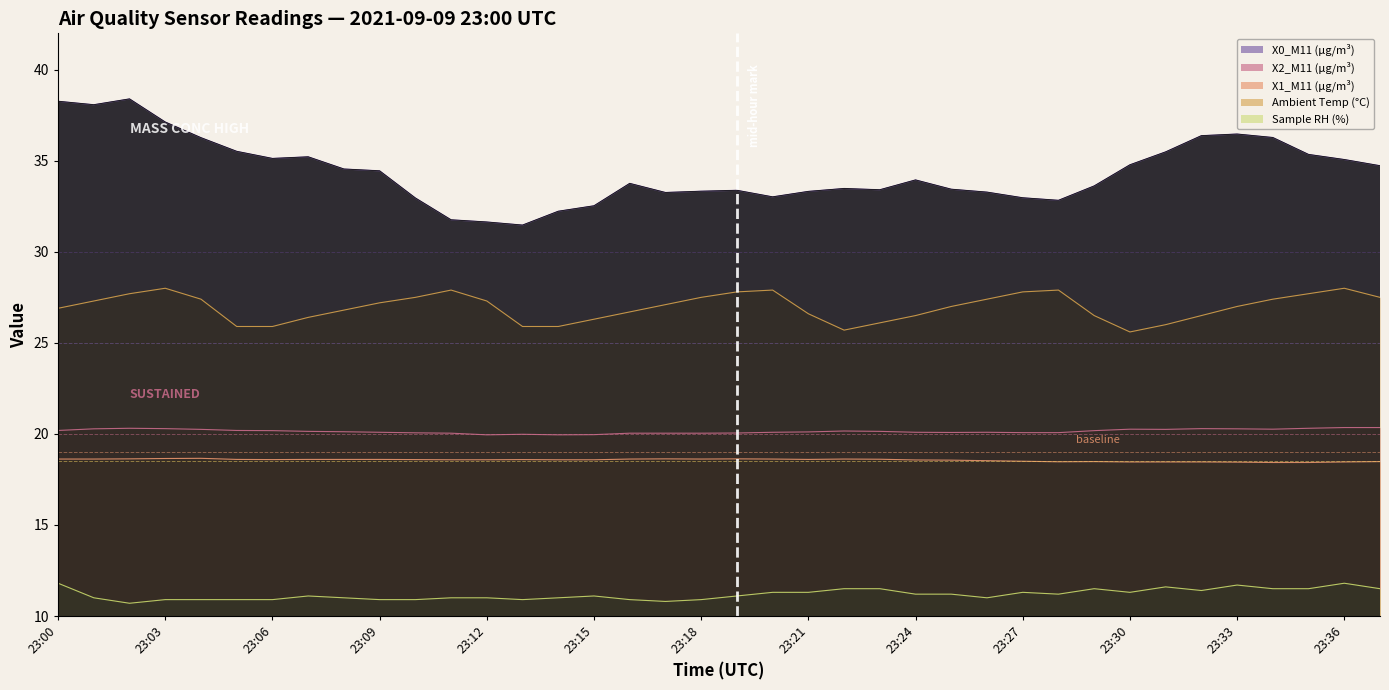

What is the total value across all series at 23:24?

110.3